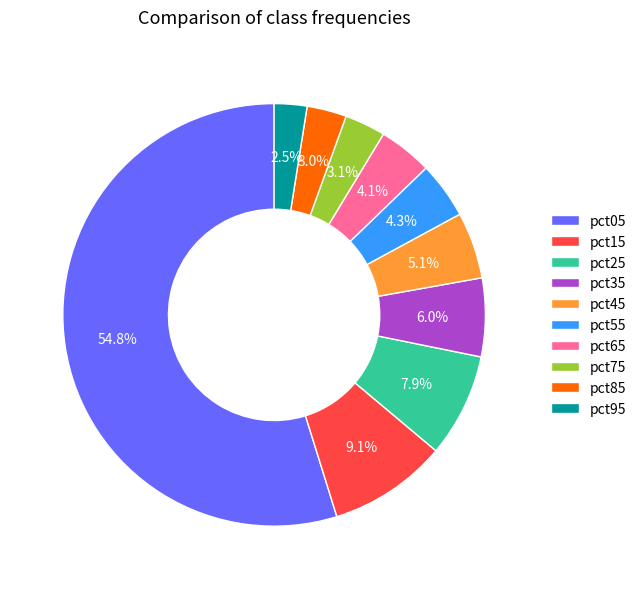

Which has a higher value, pct95 or pct15?

pct15